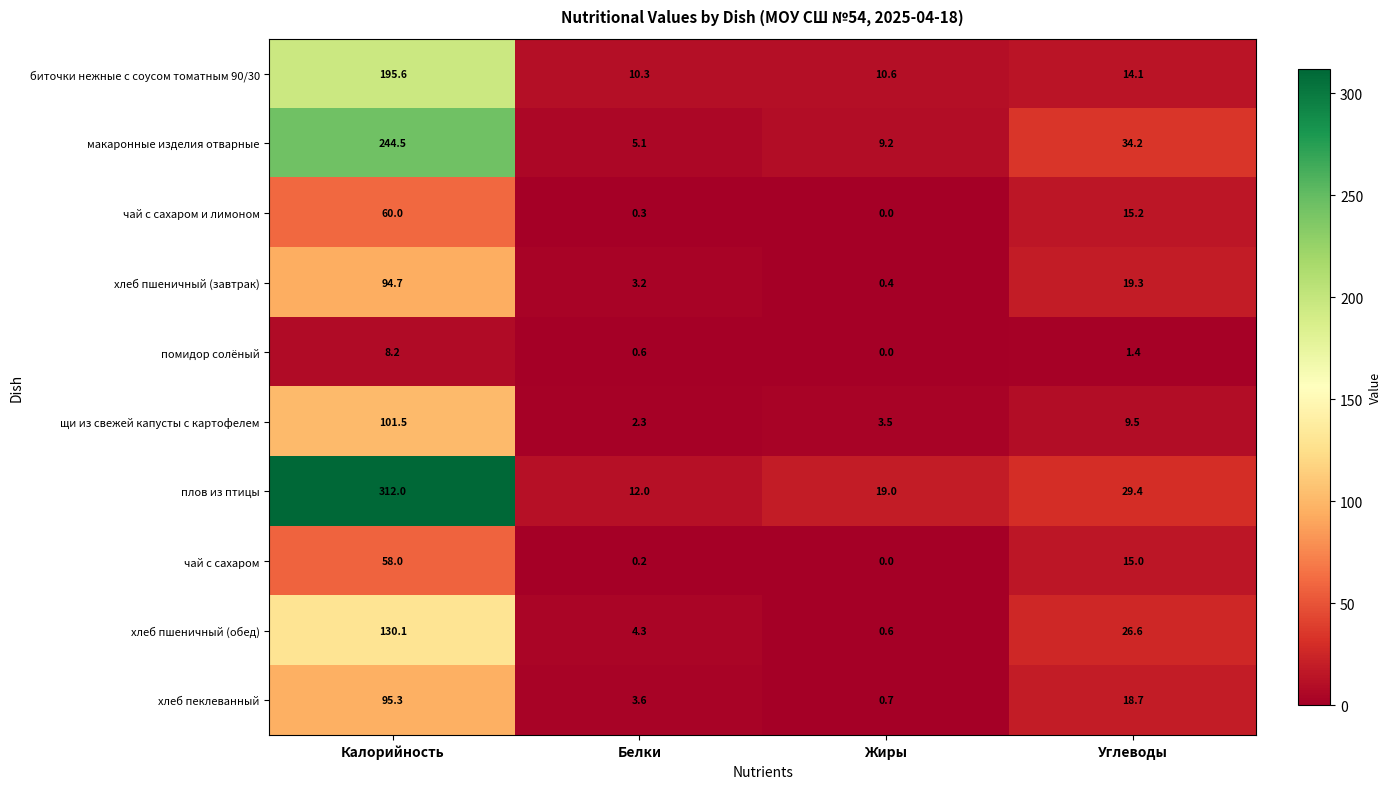

Is it true that помидор солёный equals 8.2 at Калорийность?

True